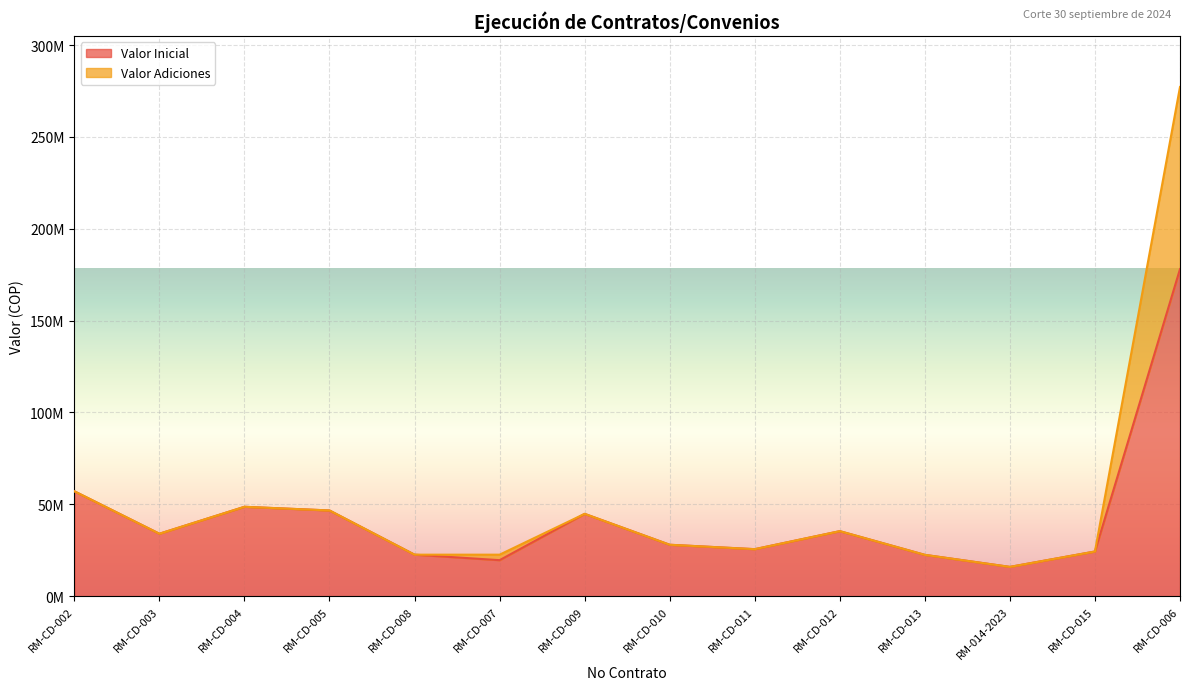

What is the smallest value displayed?

15950000